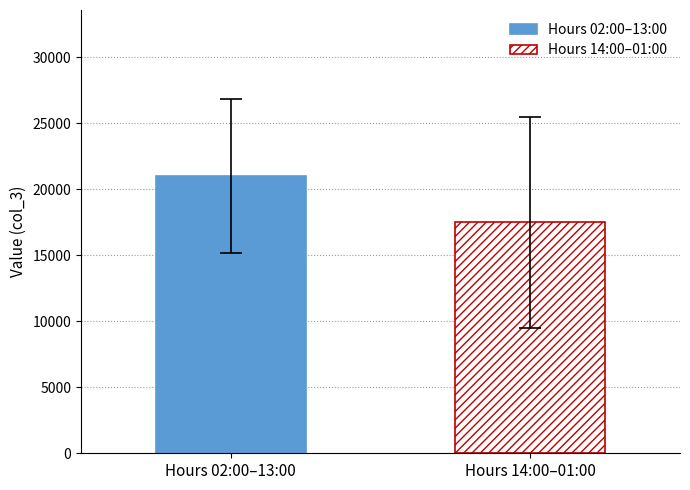

Which series has the largest range (max minus min)?

Hours 02:00–13:00